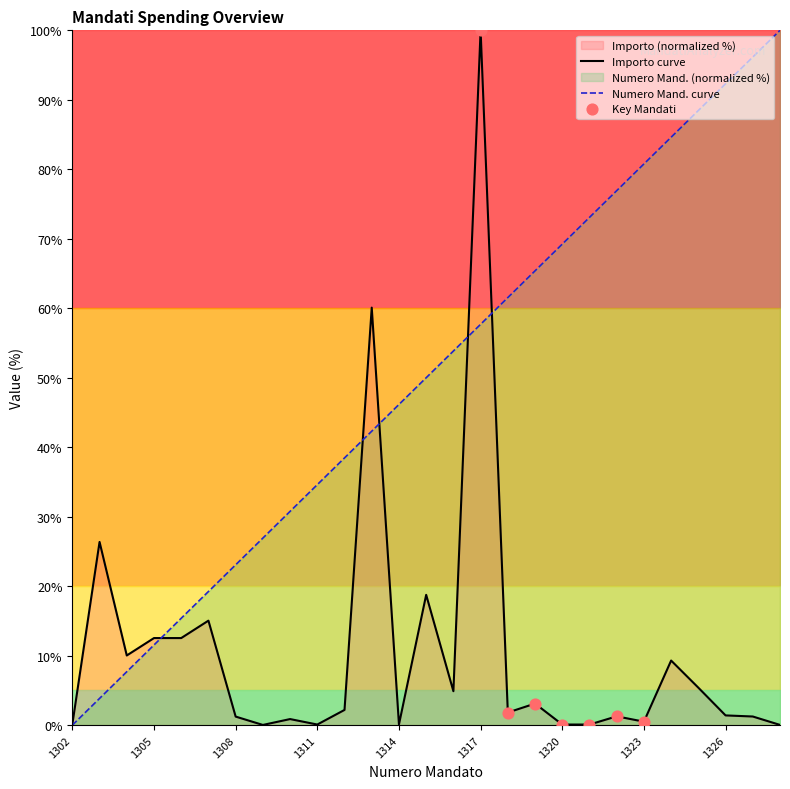

Is the value of Numero Mand. (Cumulative) at 1327 greater than the value of Importo (Monthly Total) at 1309?

Yes